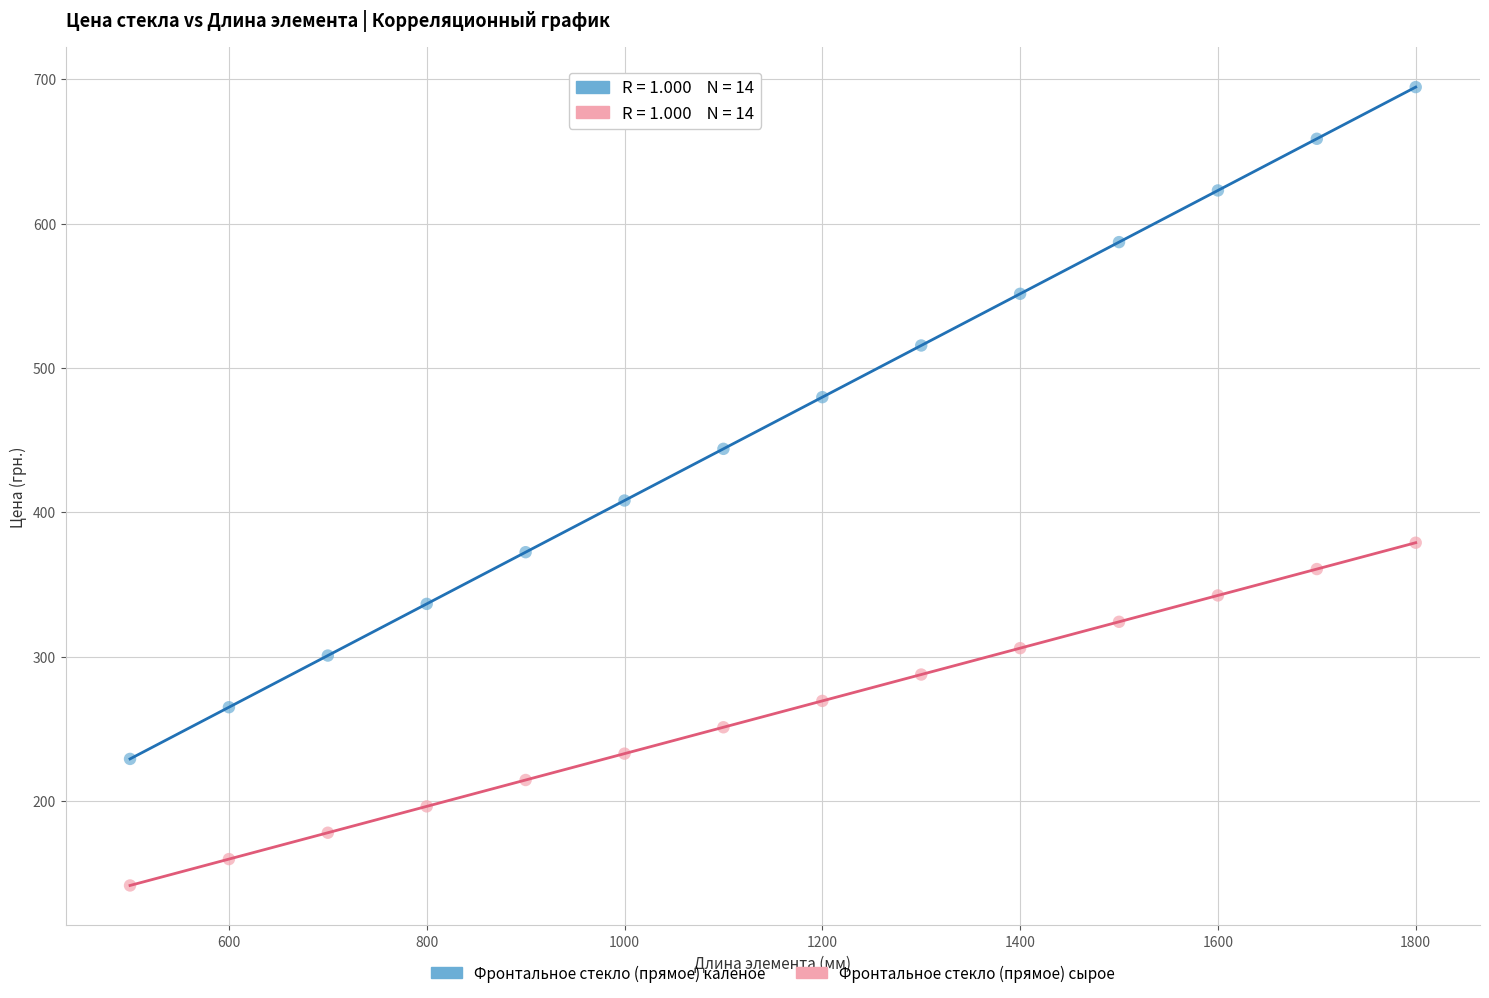

What are all the series names shown in the legend?

Фронтальное стекло (прямое) каленое, Фронтальное стекло (прямое) сырое